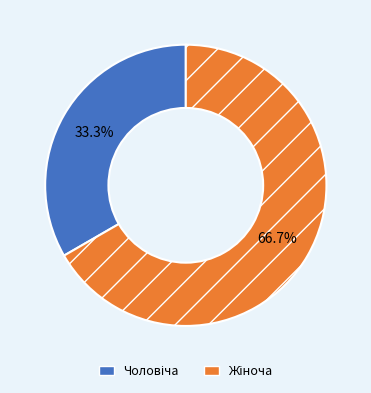

How many segments does this pie chart have?

2